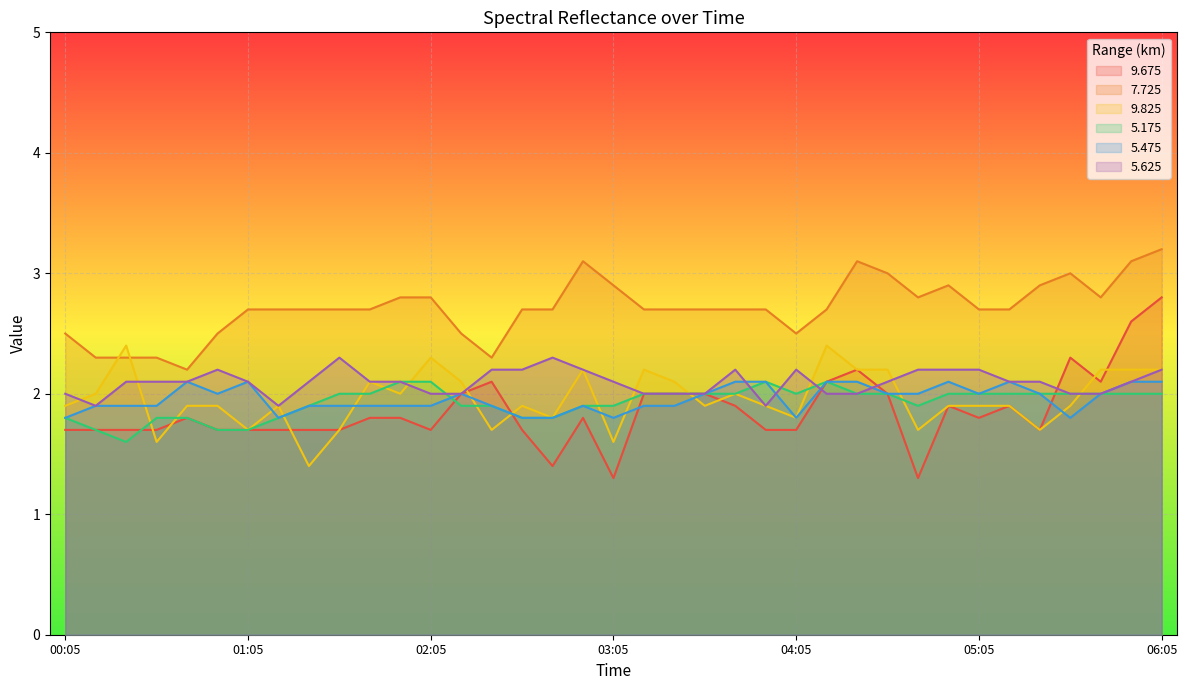

What are all the series names shown in the legend?

9.675, 7.725, 9.825, 5.175, 5.475, 5.625